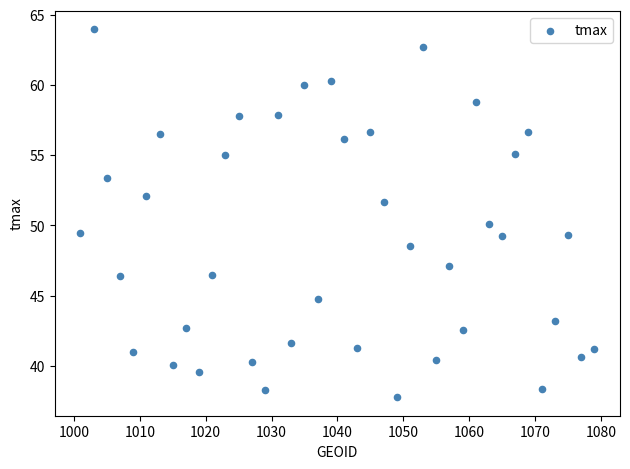

What is the range of X values (max minus min)?

78.0